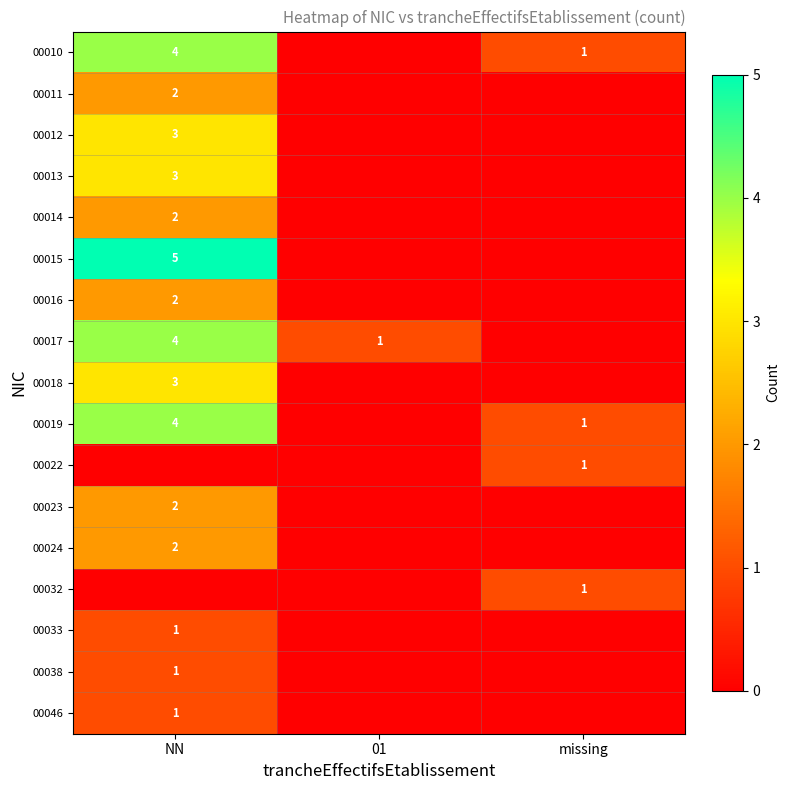

Is the value of 00017 at NN greater than the value of 00016 at NN?

Yes